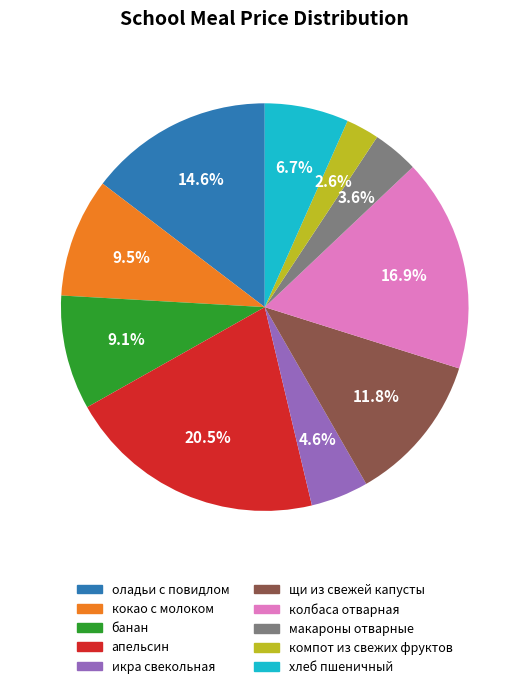

Combined, what portion of the pie is макароны отварные and кокао с молоком?

13.1%